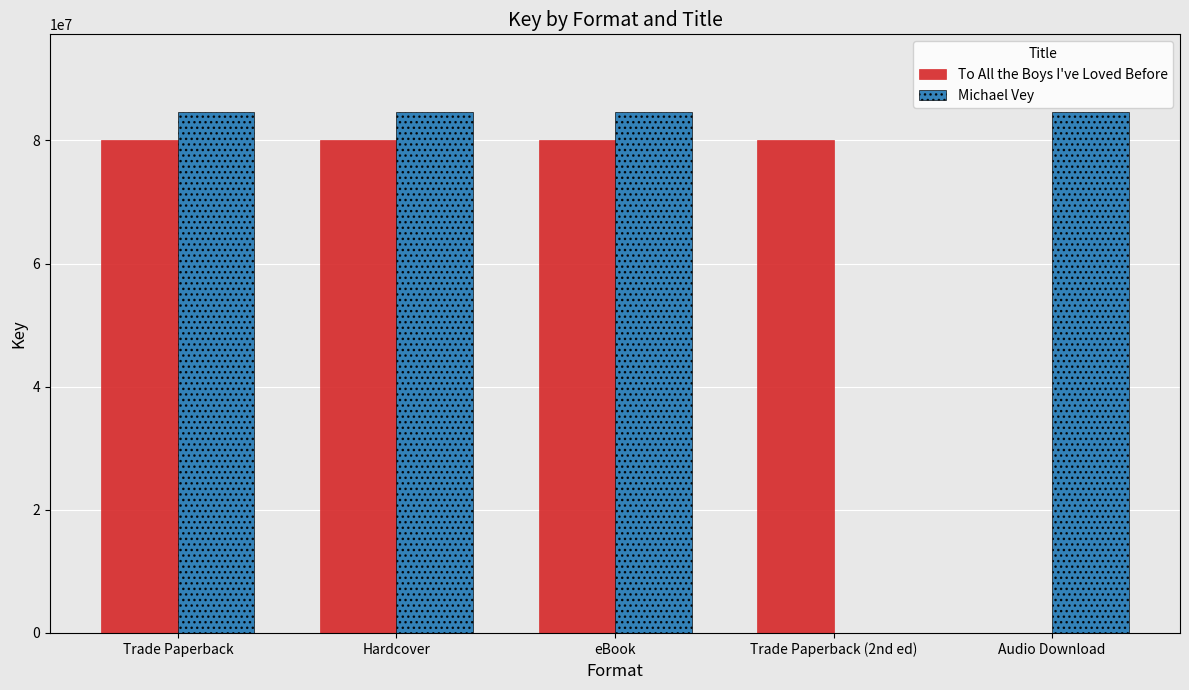

What is the highest value of the Michael Vey series?

84557788